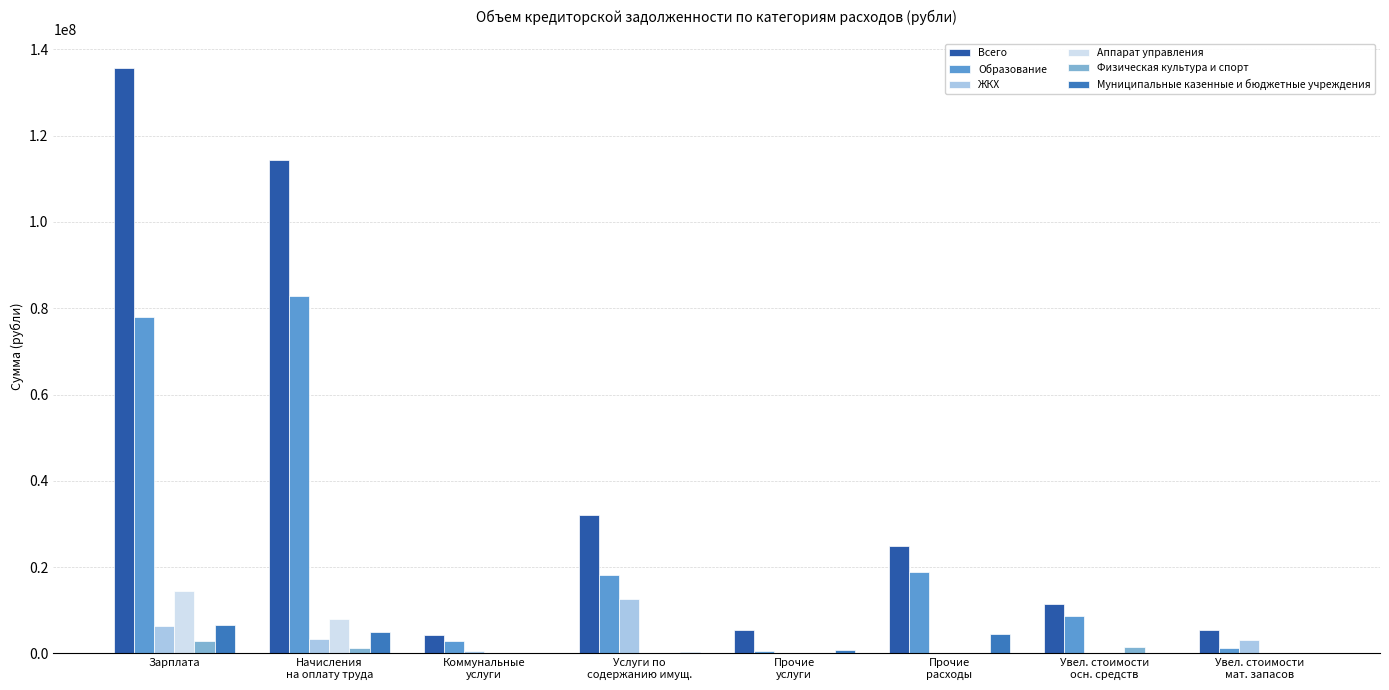

What is the highest value of the Муниципальные казенные и бюджетные учреждения series?

6609704.4